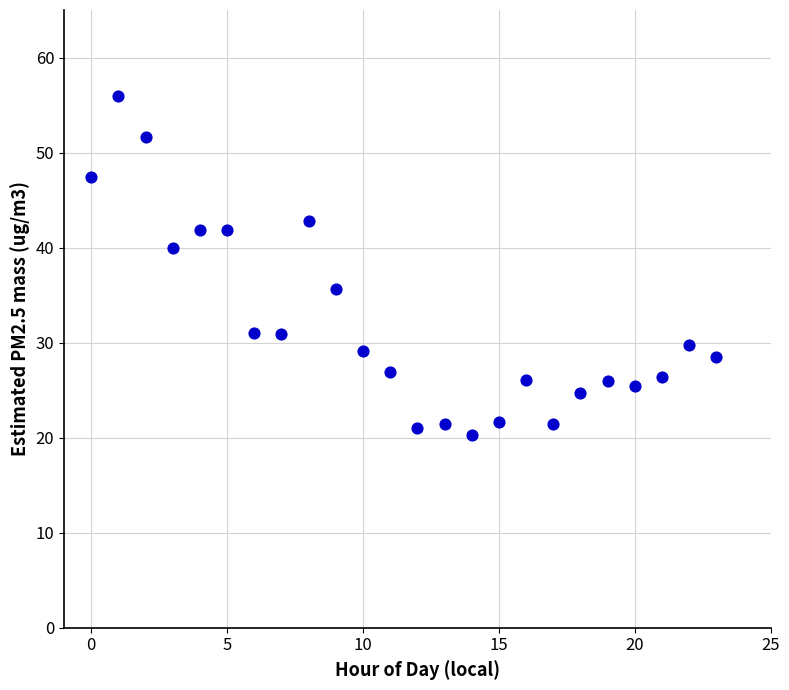

What is the range of Y values (max minus min)?

35.7